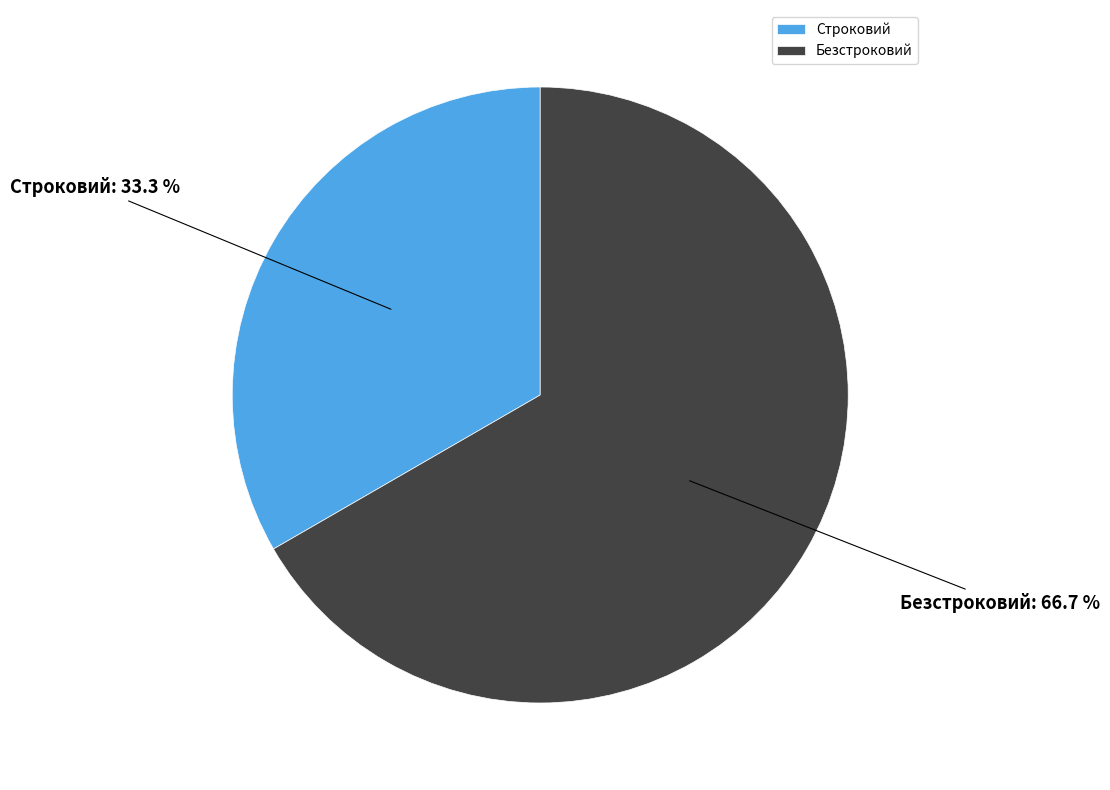

To the nearest percent, what percentage of the pie is Строковий?

33%